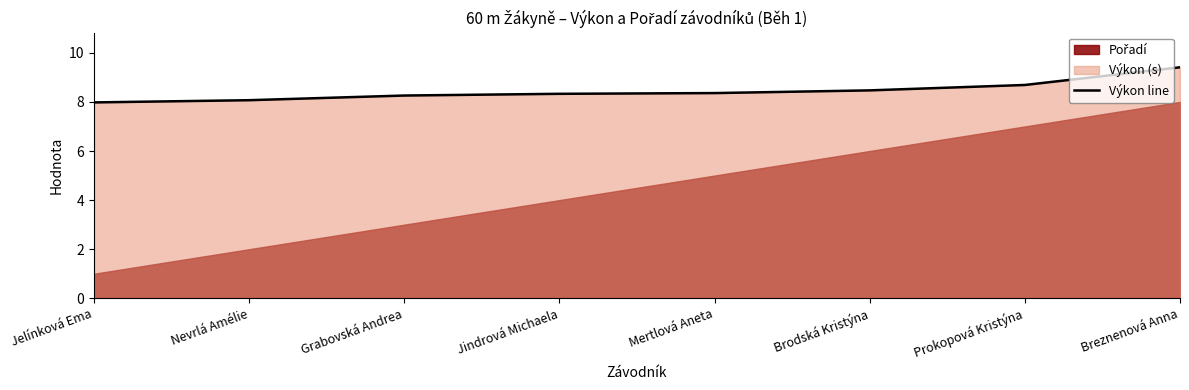

What is the average value?

8.4